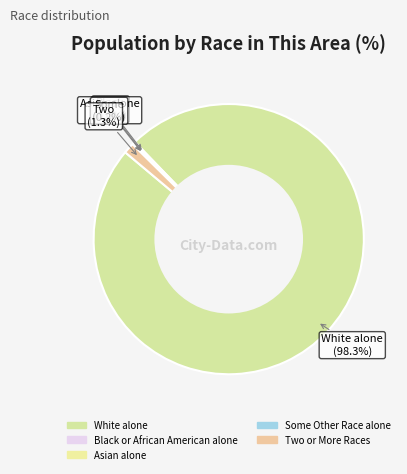

Which category has the smallest portion of the pie?

Asian alone